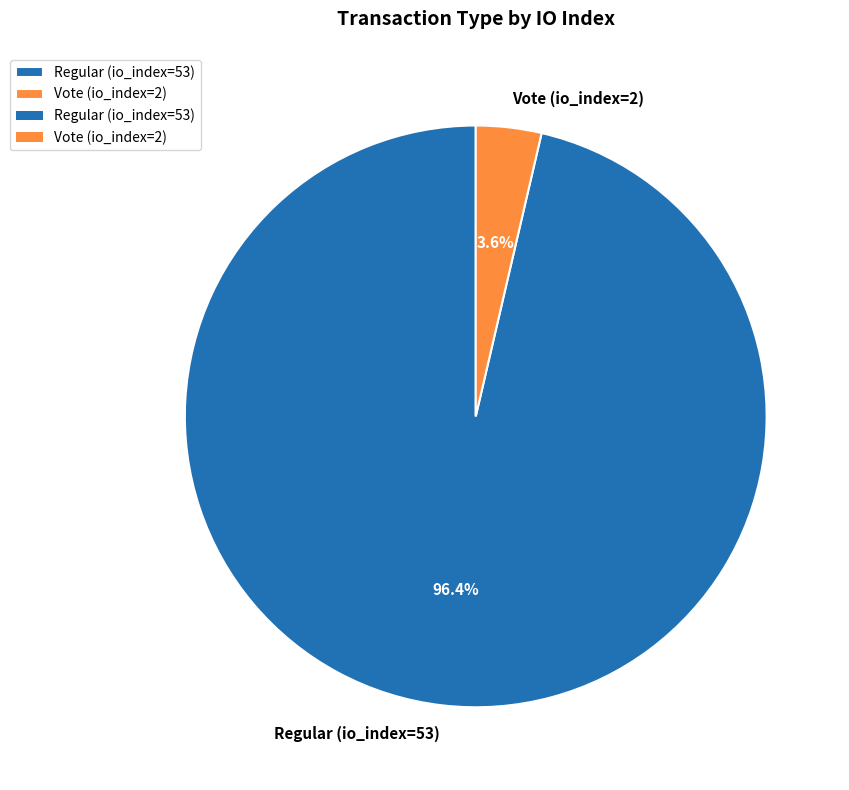

Which slice represents more than half of the pie?

Regular (io_index=53)